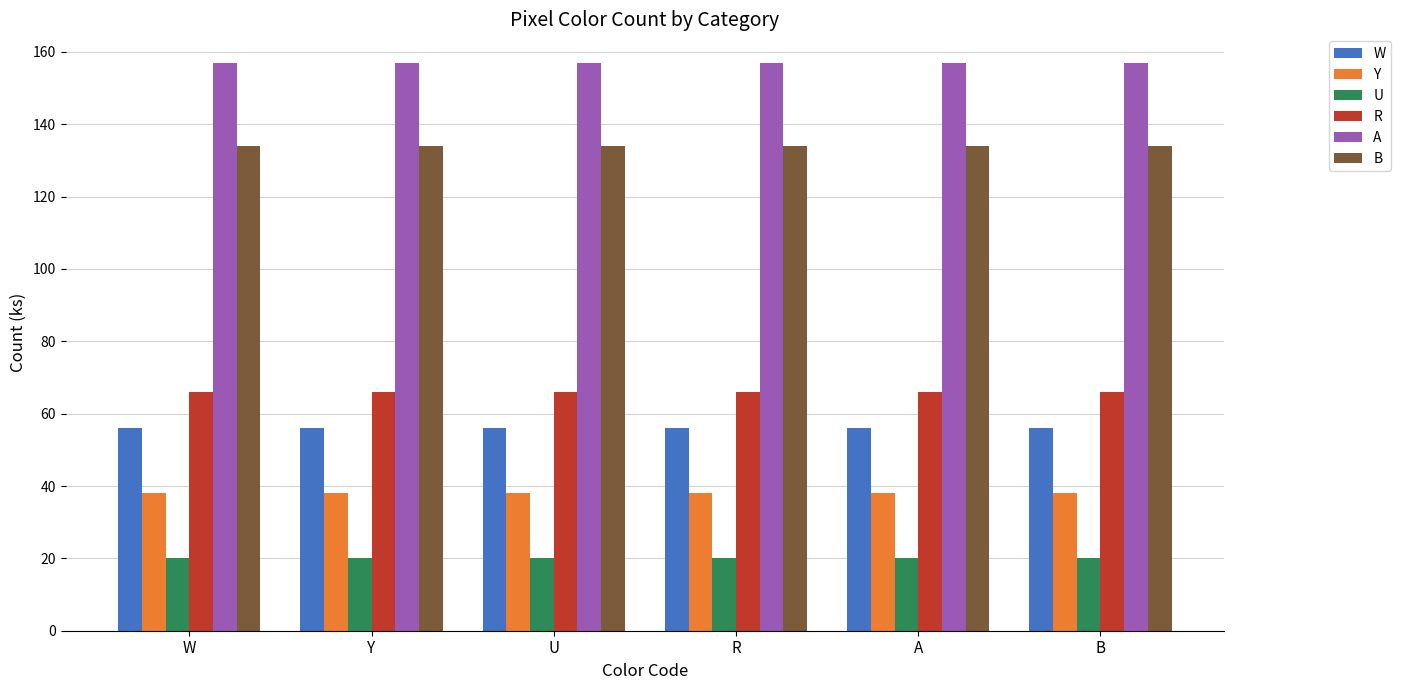

What is the spread (max minus min) of values at B?

137